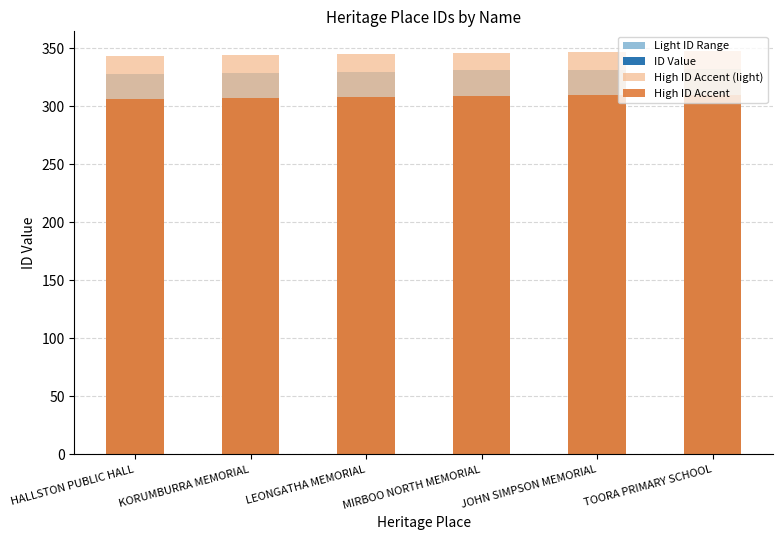

Rank the series by their maximum value, from highest to lowest.

High ID Accent (light), Light ID Range, ID Value, High ID Accent